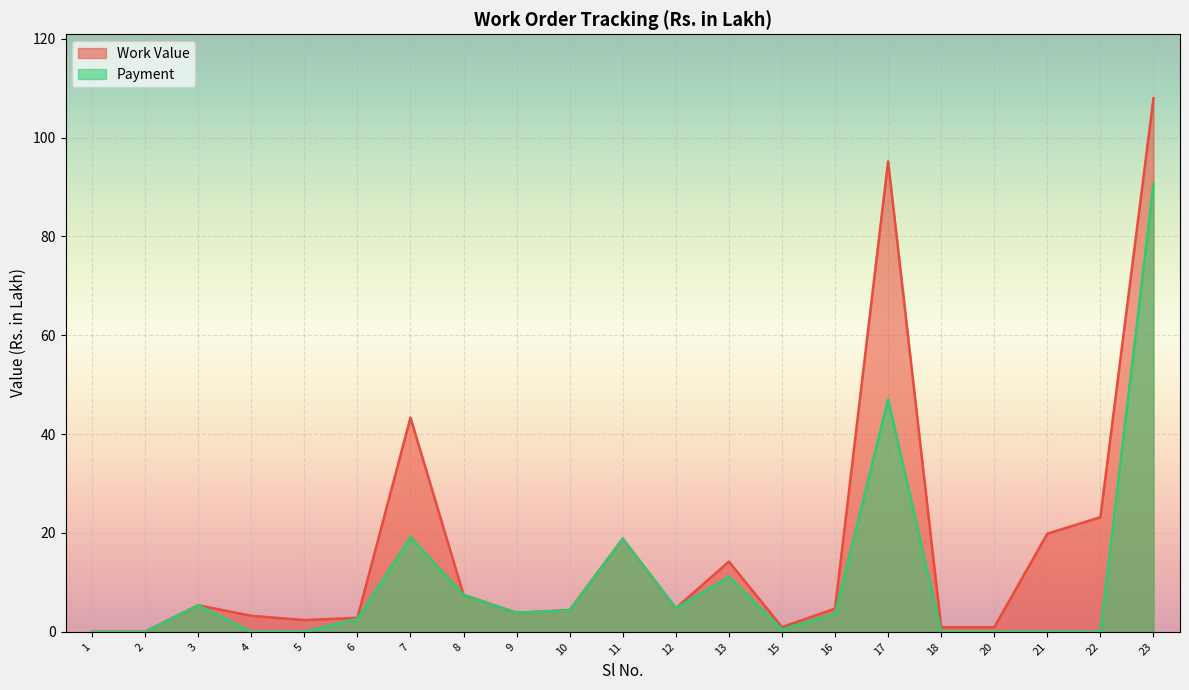

Which series has the largest total across all categories?

Work Value